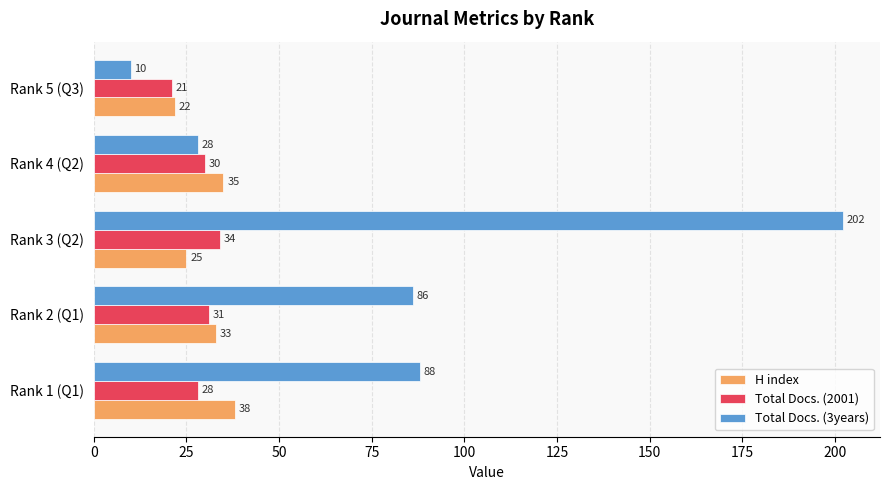

Rank the series by their maximum value, from lowest to highest.

Total Docs. (2001), H index, Total Docs. (3years)